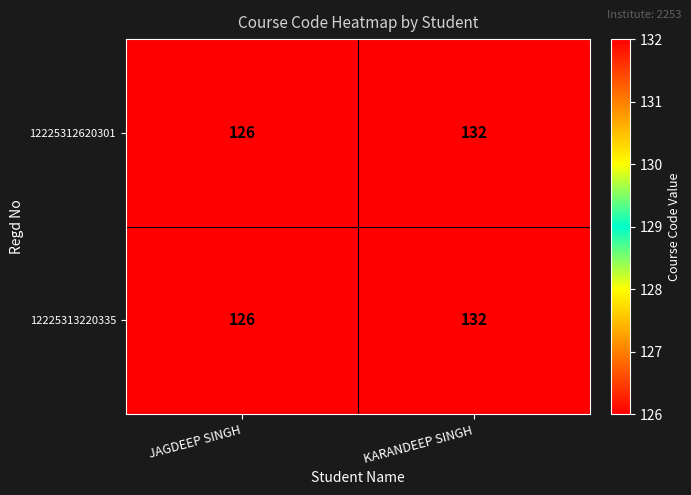

What is the difference between the maximum and minimum values in the 12225313220335 series?

6